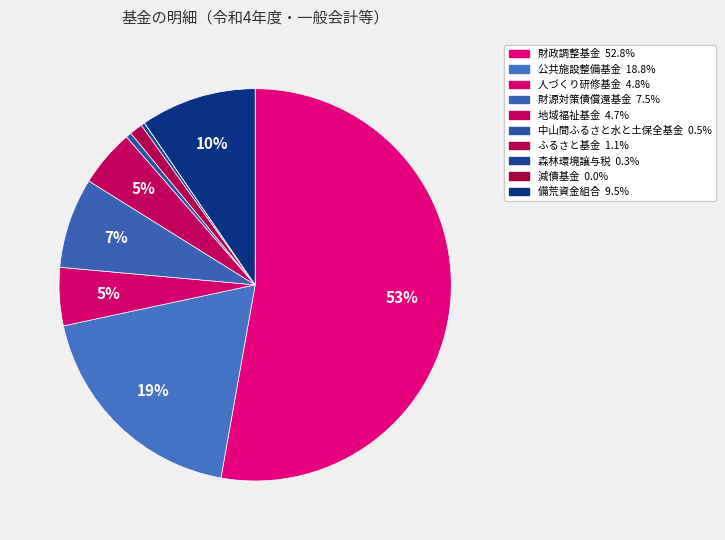

Is it true that 森林環境譲与税 is 0% of the pie?

True